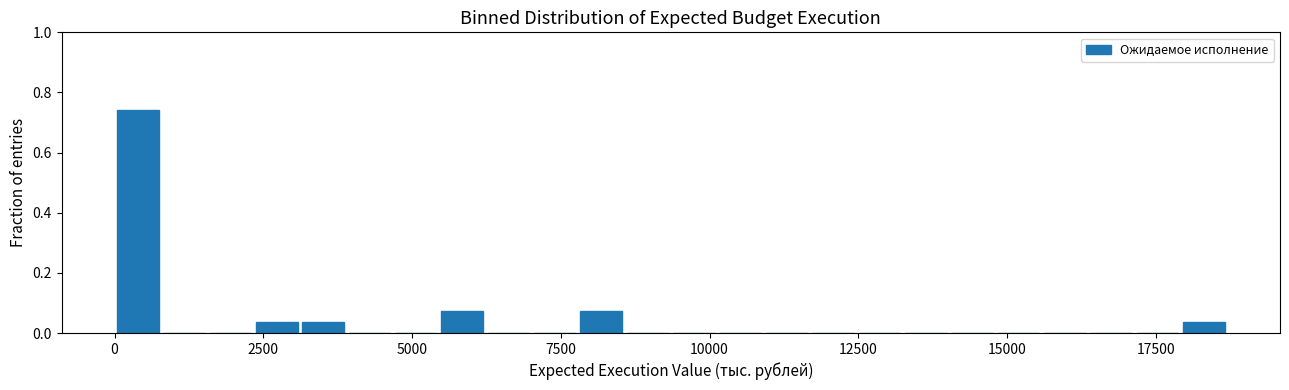

Read against the x-axis, roughly where is the centre of the tallest bar?

500